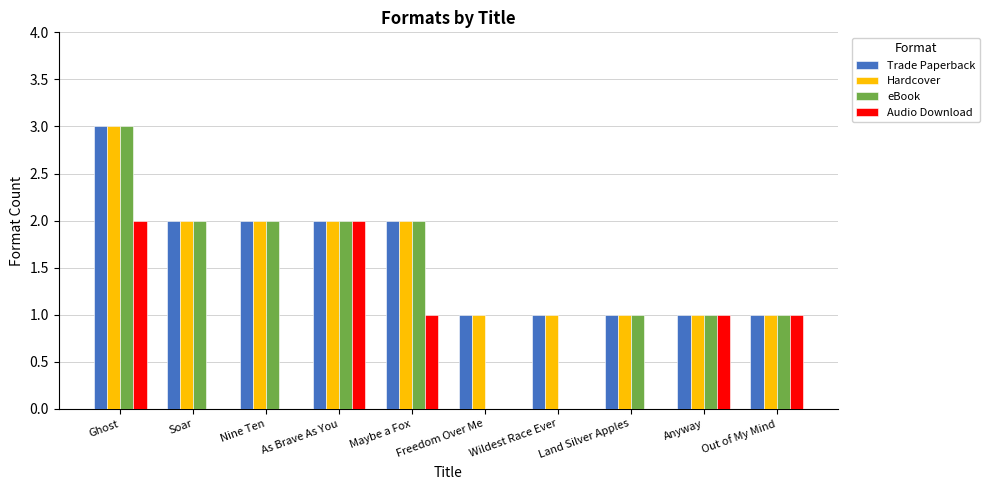

True or false: Hardcover has a value of 2 at As Brave As You.

True